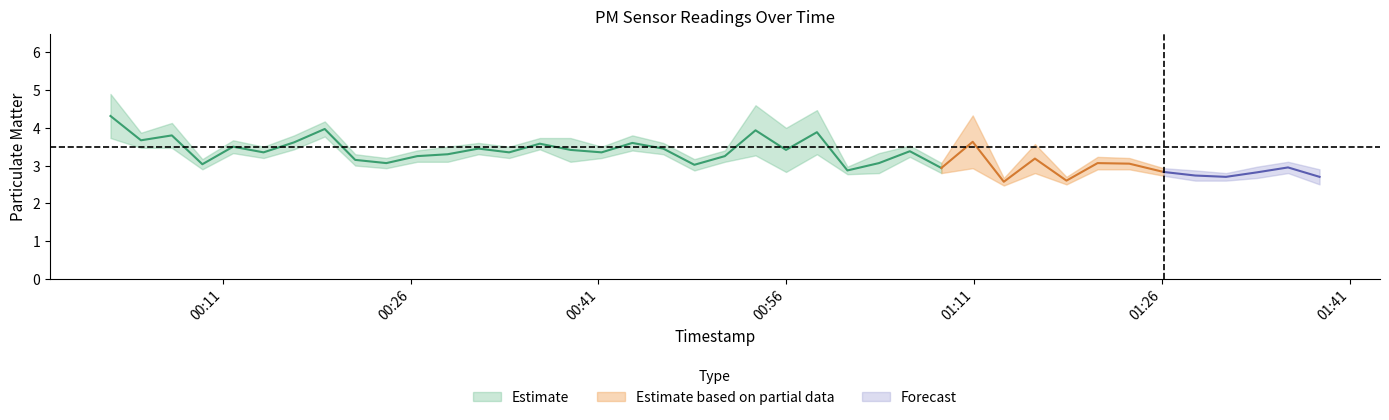

Read the P2 value at 14.

3.4